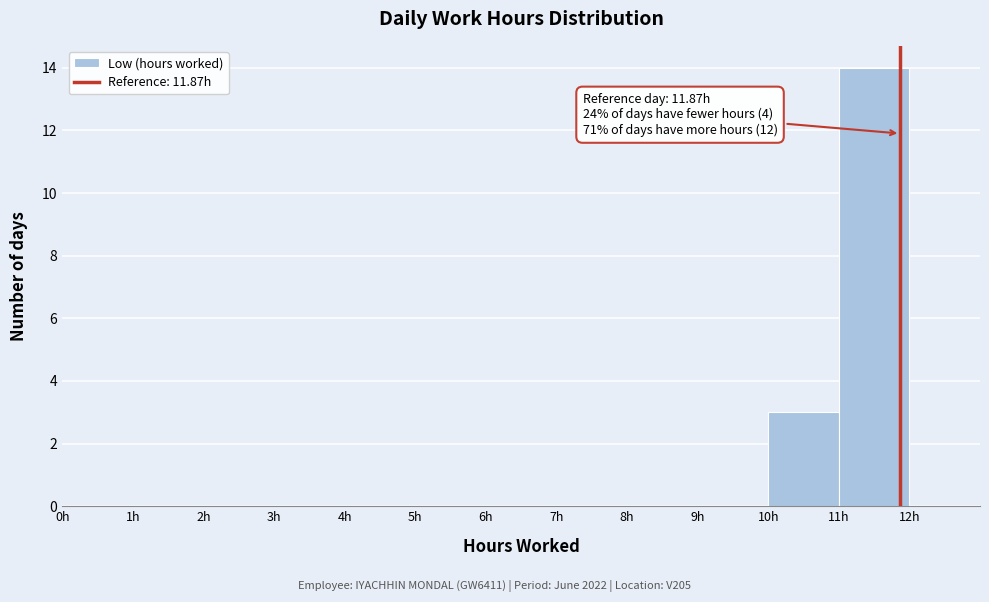

Over which range of the x-axis is the bar tallest?

11 to 12